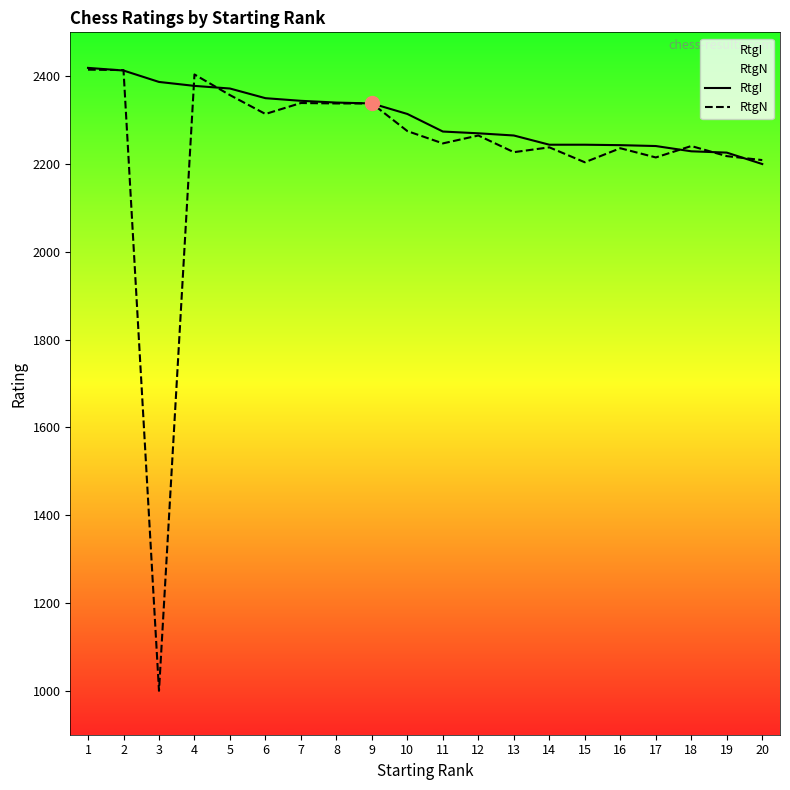

At which category is the sum across all series the highest?

1